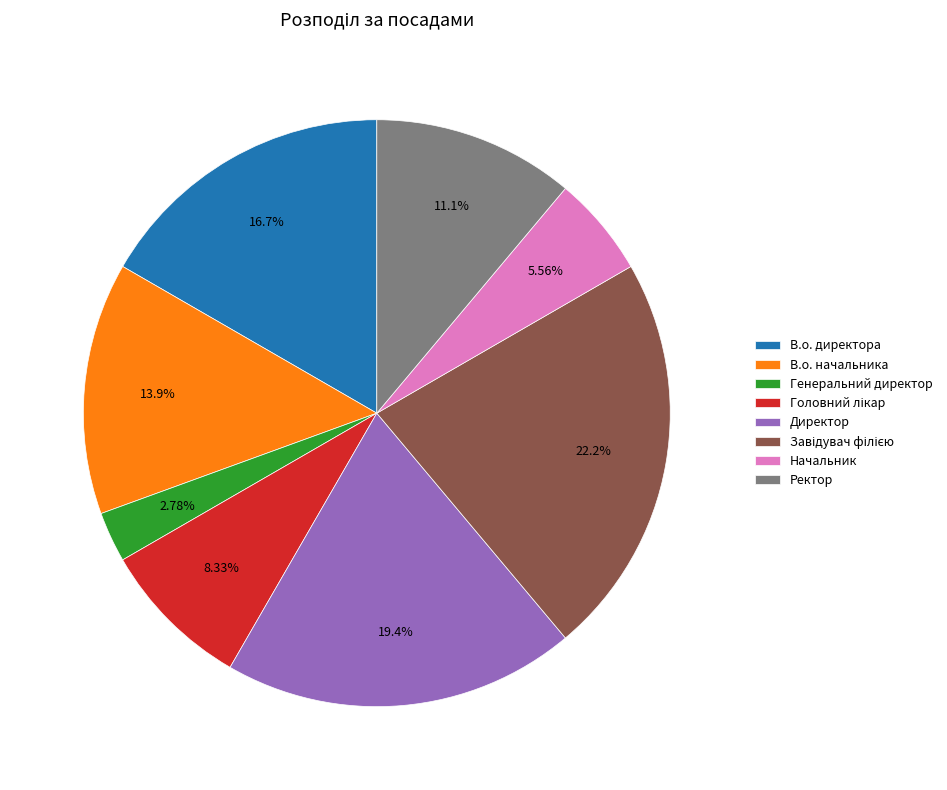

What percentage is NOT represented by В.о. начальника?

86.1%